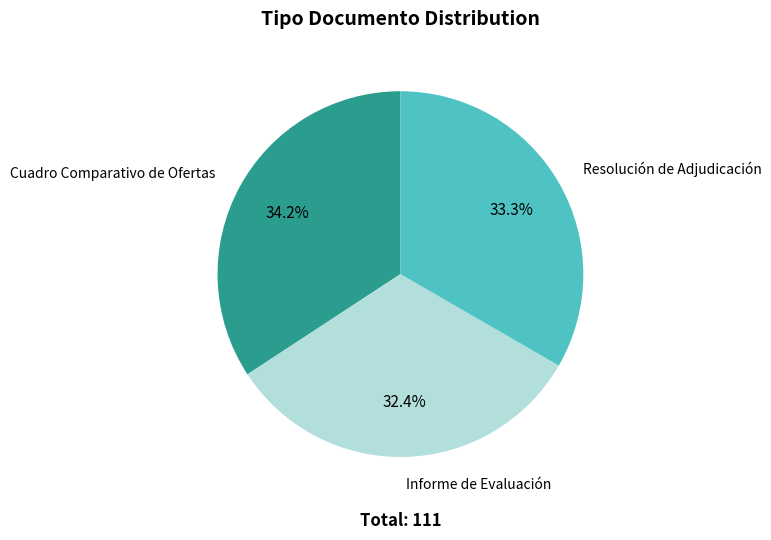

True or false: Resolución de Adjudicación accounts for 19% of the total.

False